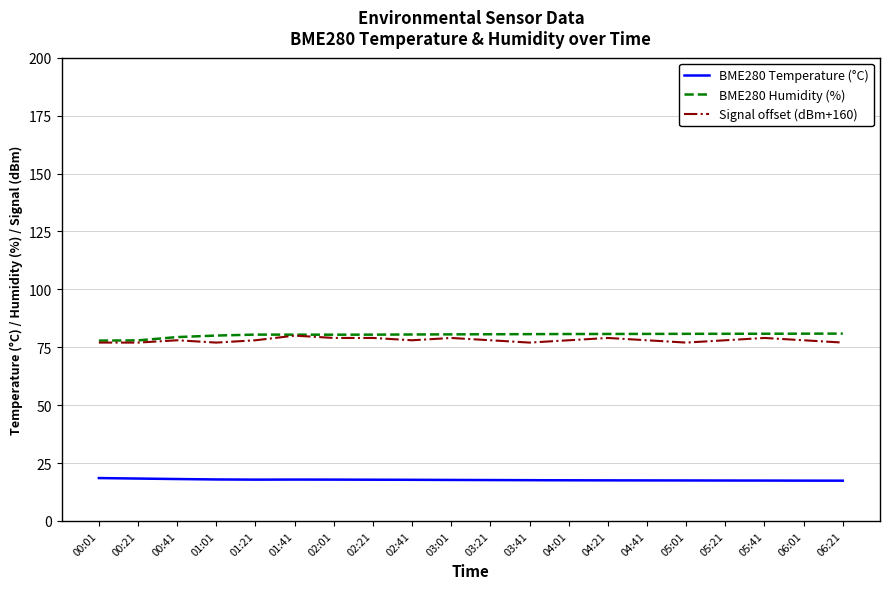

The Signal offset (dBm+160) series shows 111.5 at 03:21. True or false?

False